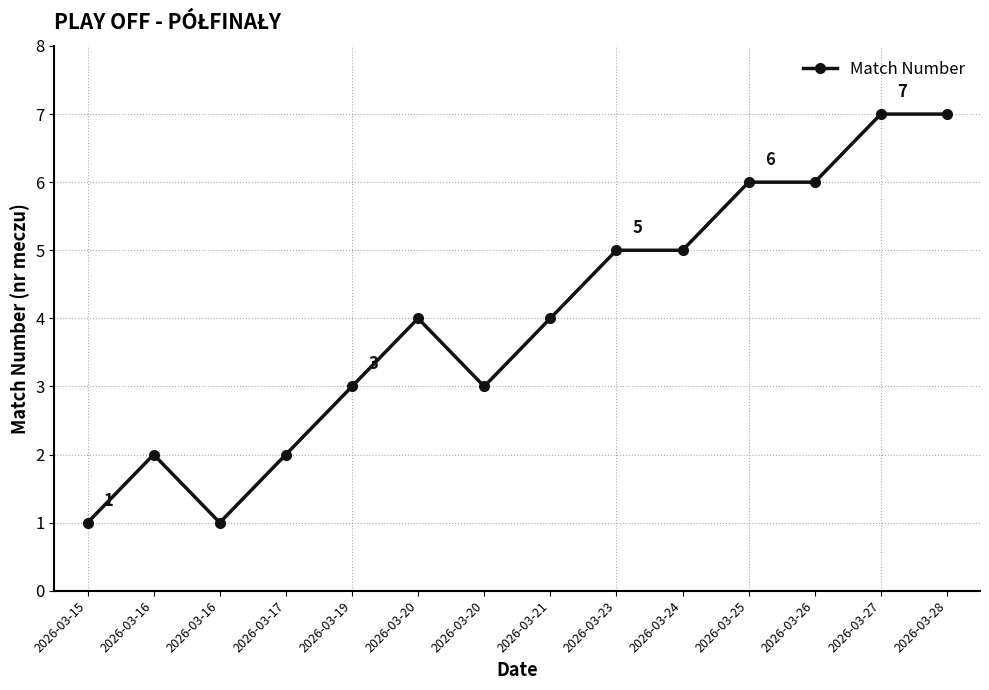

Count the number of categories in the chart.

14